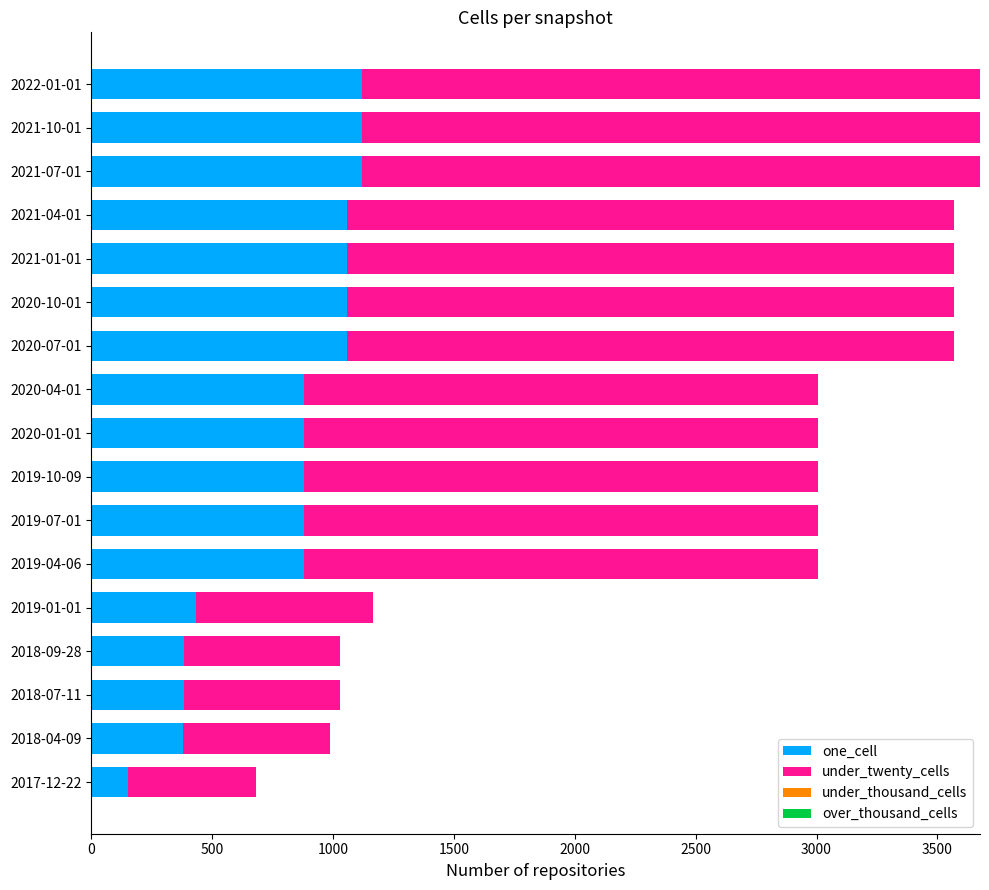

Rank the series by their maximum value, from lowest to highest.

over_thousand_cells, under_thousand_cells, one_cell, under_twenty_cells